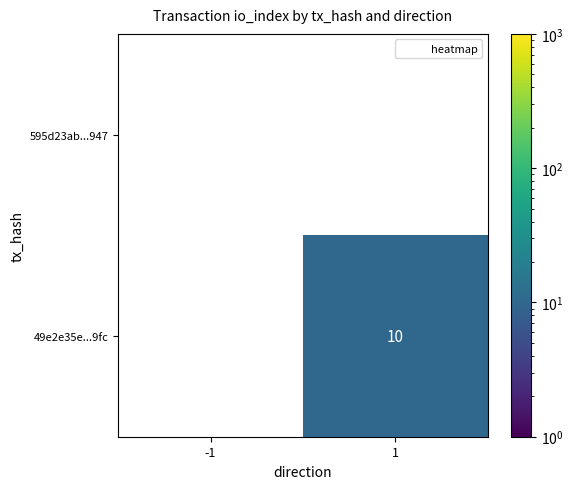

How many values in the 49e2e35e...9fc series are below 10?

1